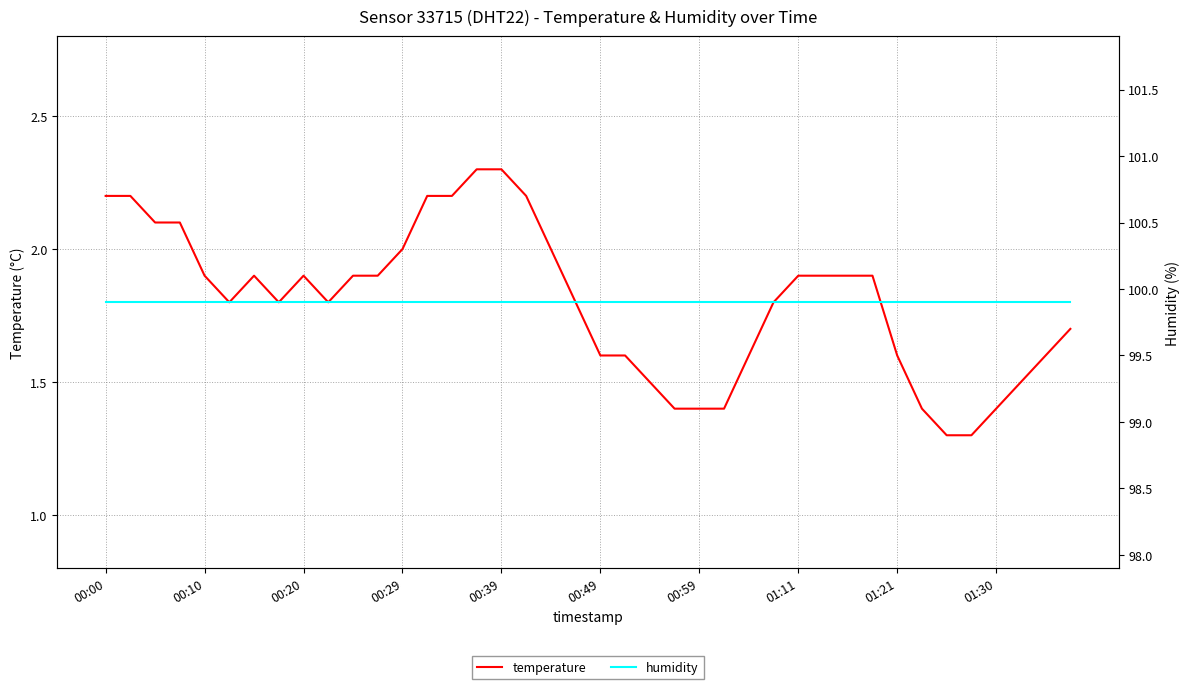

True or false: temperature and humidity intersect in this chart.

False